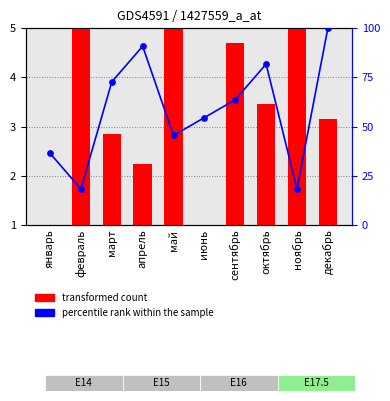

What are all the series names shown in the legend?

transformed count, percentile rank within the sample